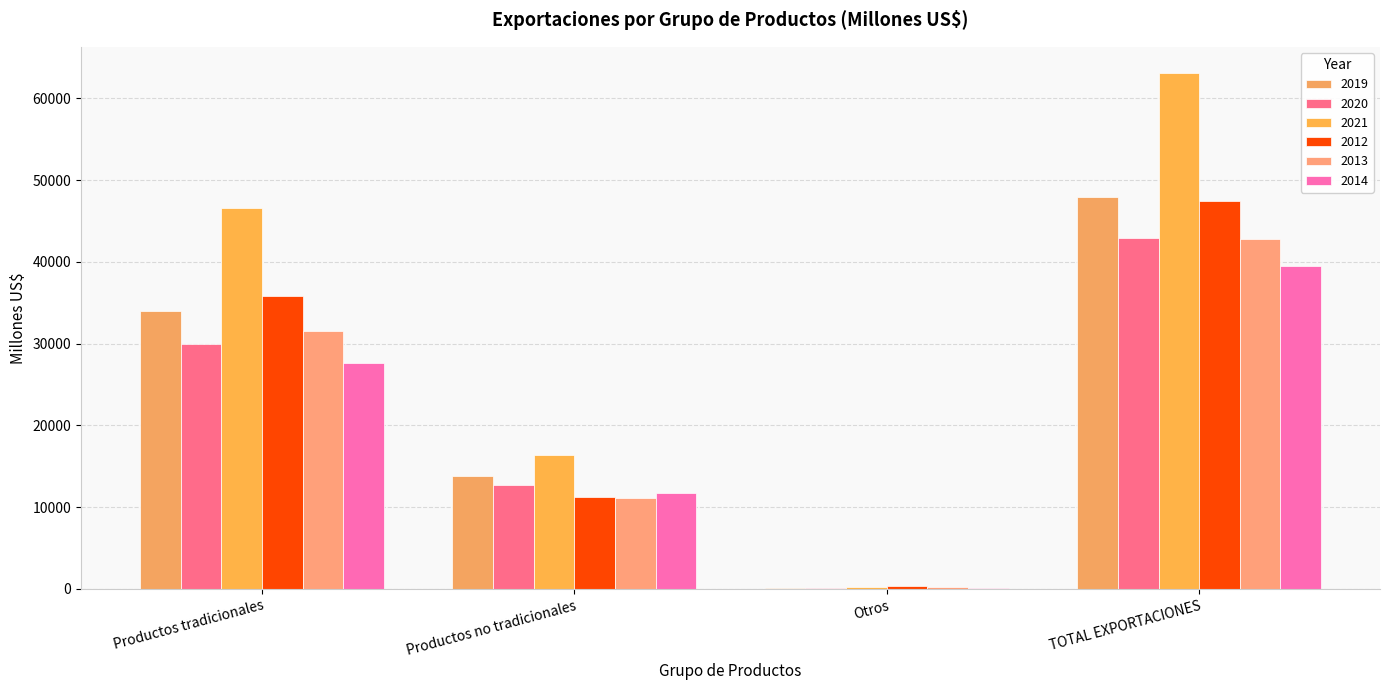

Reading left to right, list all the values displayed in this chart.

2019: 34014.4	13812.3	153.8	47980.5
2020: 30013.4	12770.5	121.4	42905.3
2021: 46585.1	16372.7	193.0	63150.8
2012: 35868.7	11197.0	344.8	47410.6
2013: 31553.0	11069.4	238.2	42860.6
2014: 27685.6	11676.5	170.5	39532.7